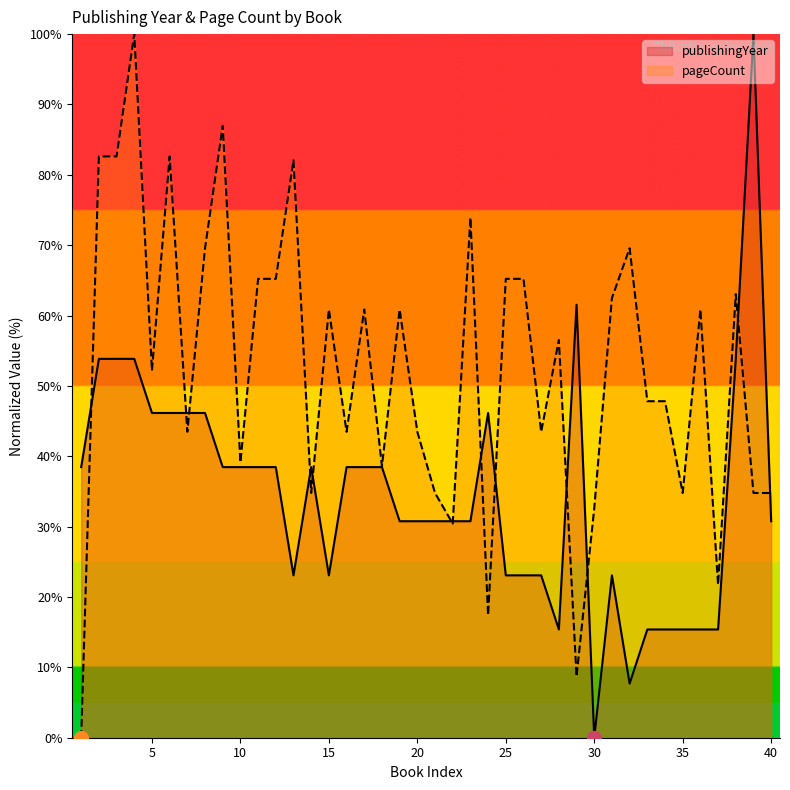

What is the total value across all series at 19?

91.6